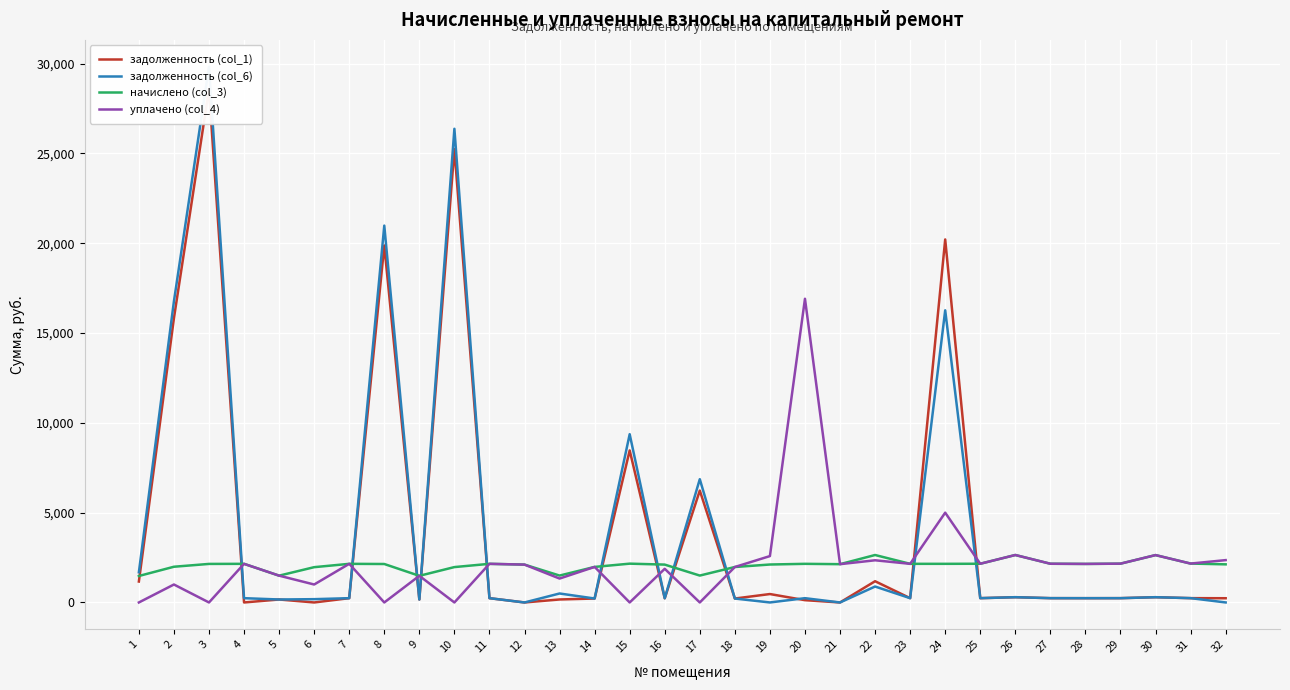

What is the spread (max minus min) of values at 26?

2349.0